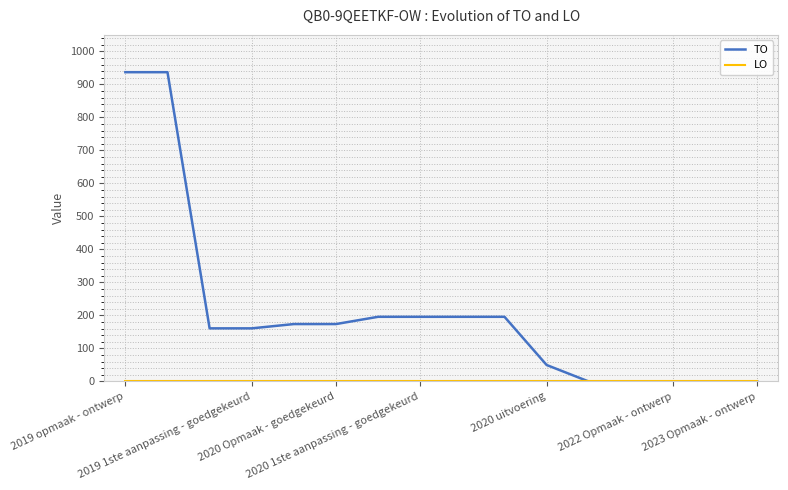

Which series has the widest spread of values?

TO